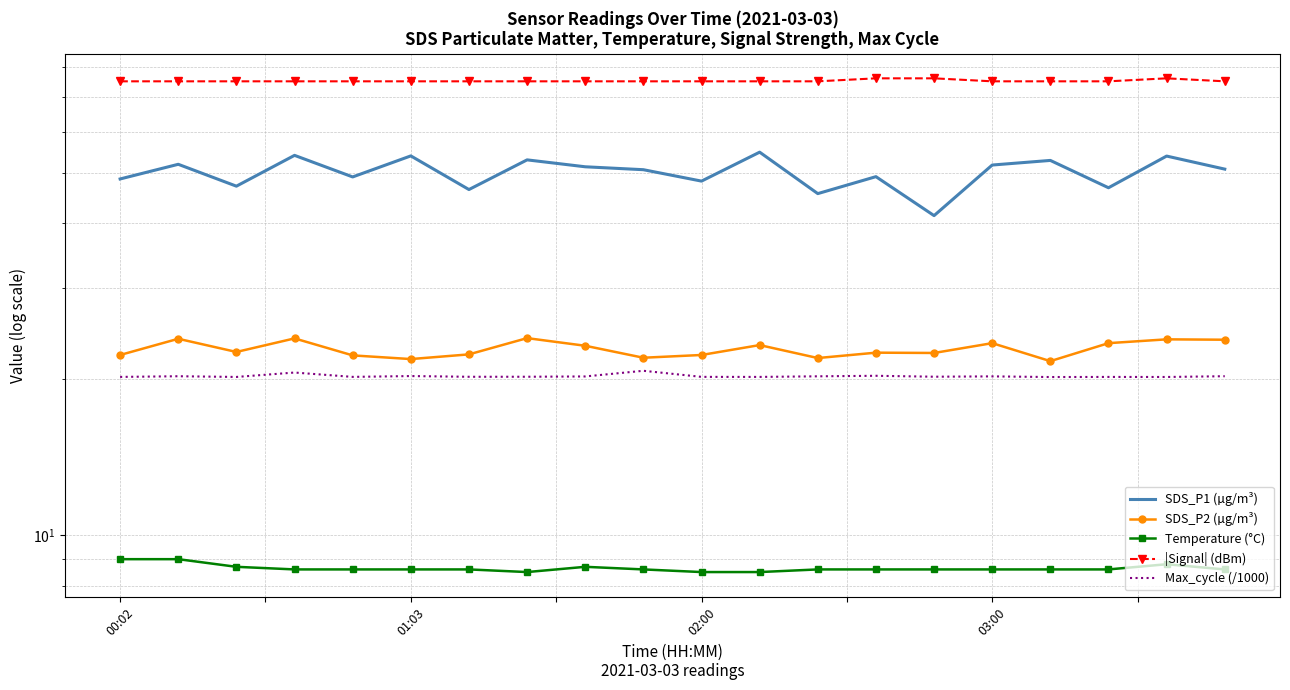

How many lines are shown in the chart?

5